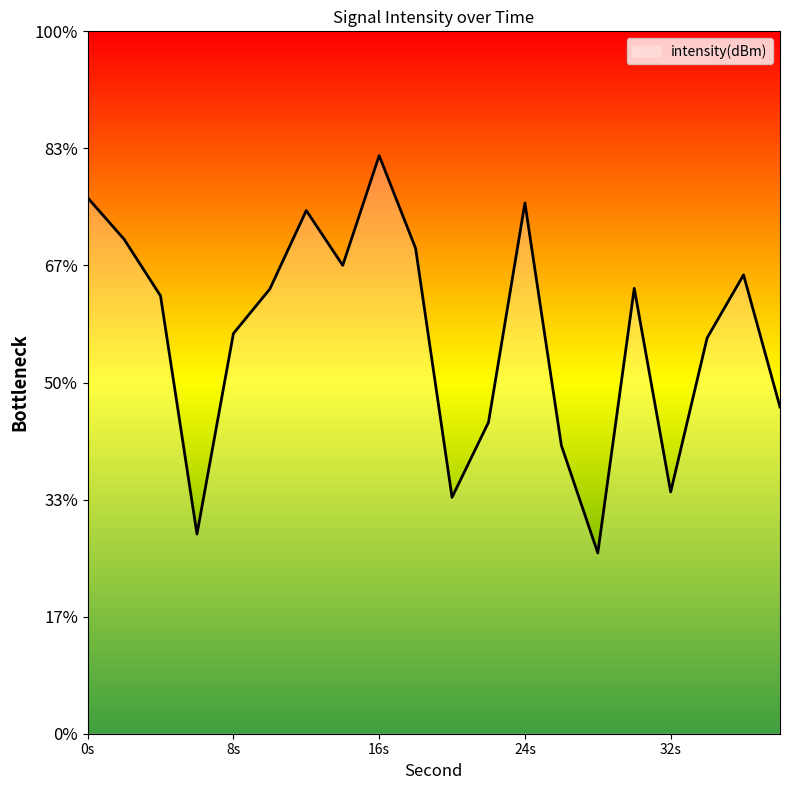

Does the chart display data point markers on the line(s)?

No